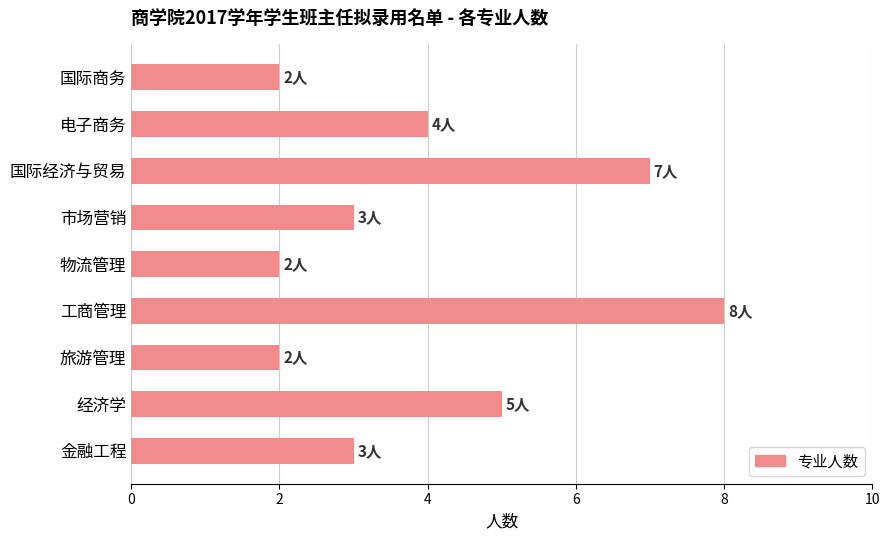

Read the value at 工商管理.

8